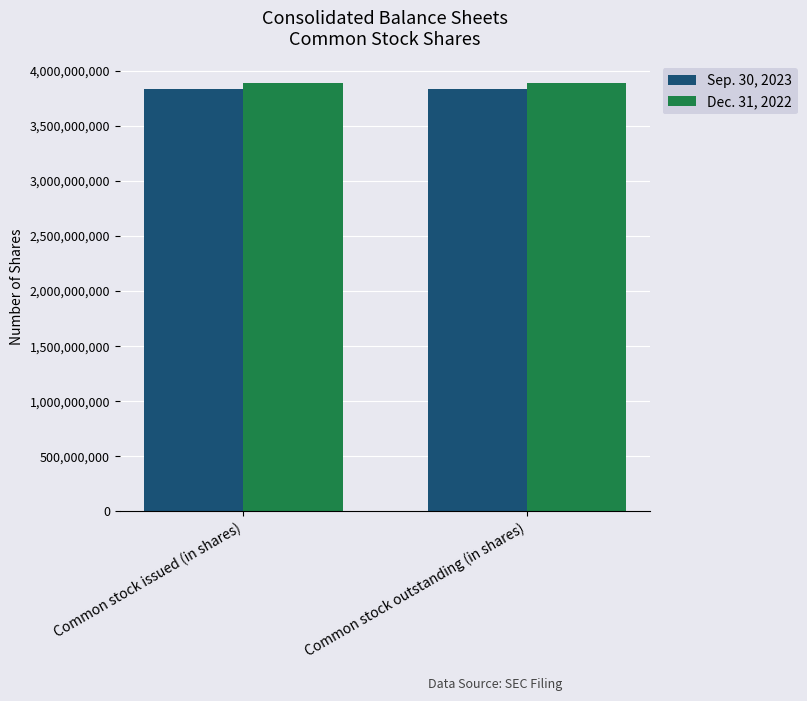

Is it true that Dec. 31, 2022 equals 1389178479 at Common stock outstanding (in shares)?

False